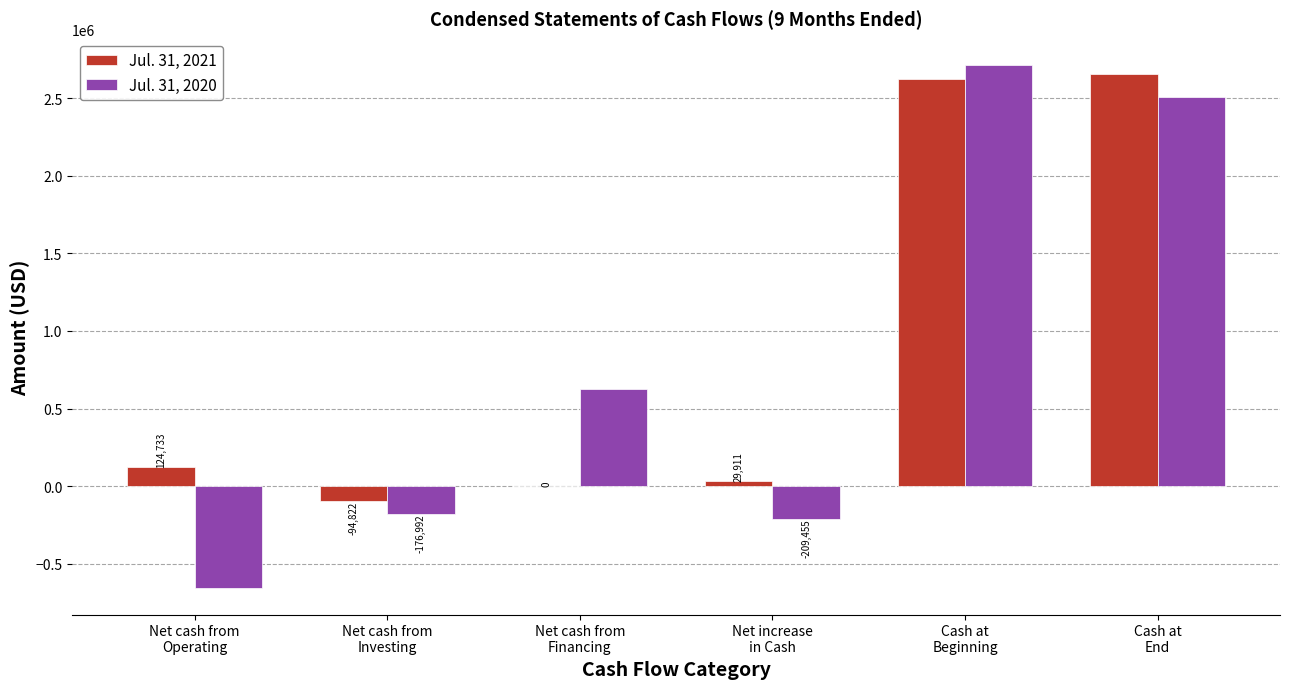

What are all the series names shown in the legend?

Jul. 31, 2021, Jul. 31, 2020